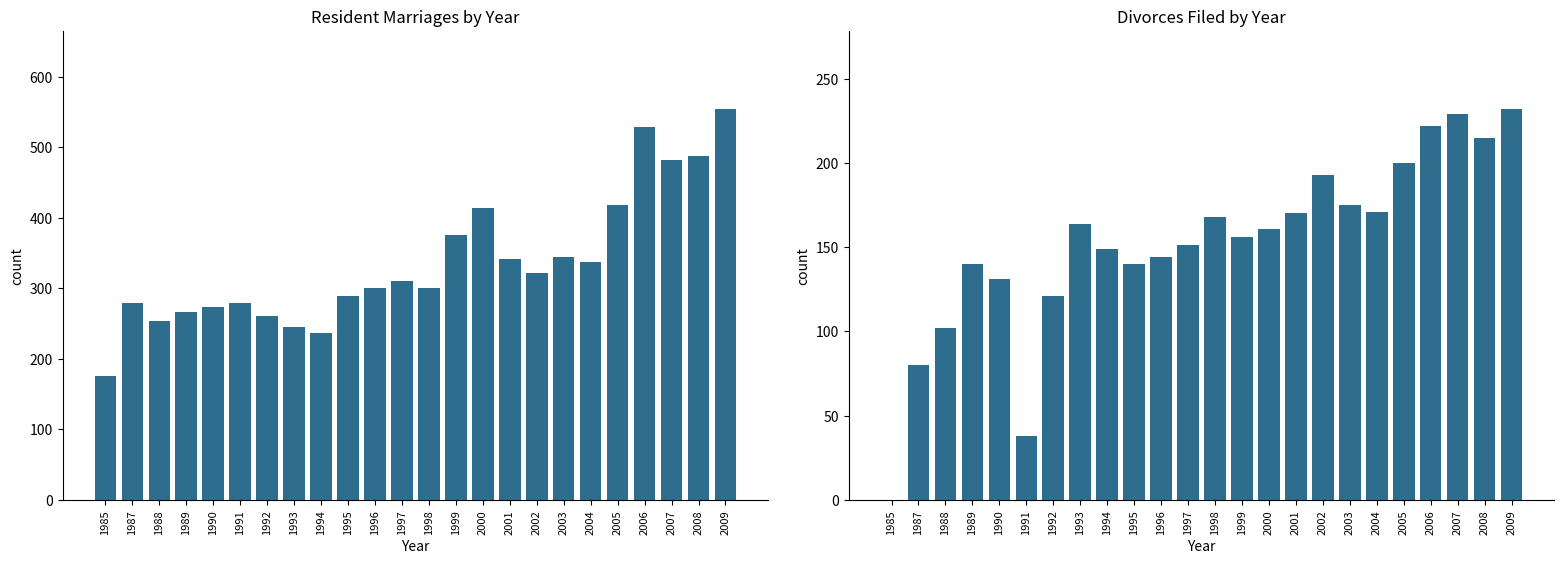

Which has a higher value, 1990 or 1998?

1998